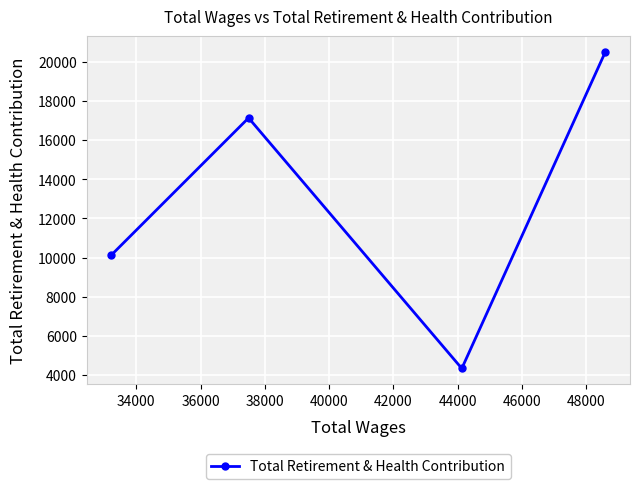

What is the minimum value shown in the chart?

4340